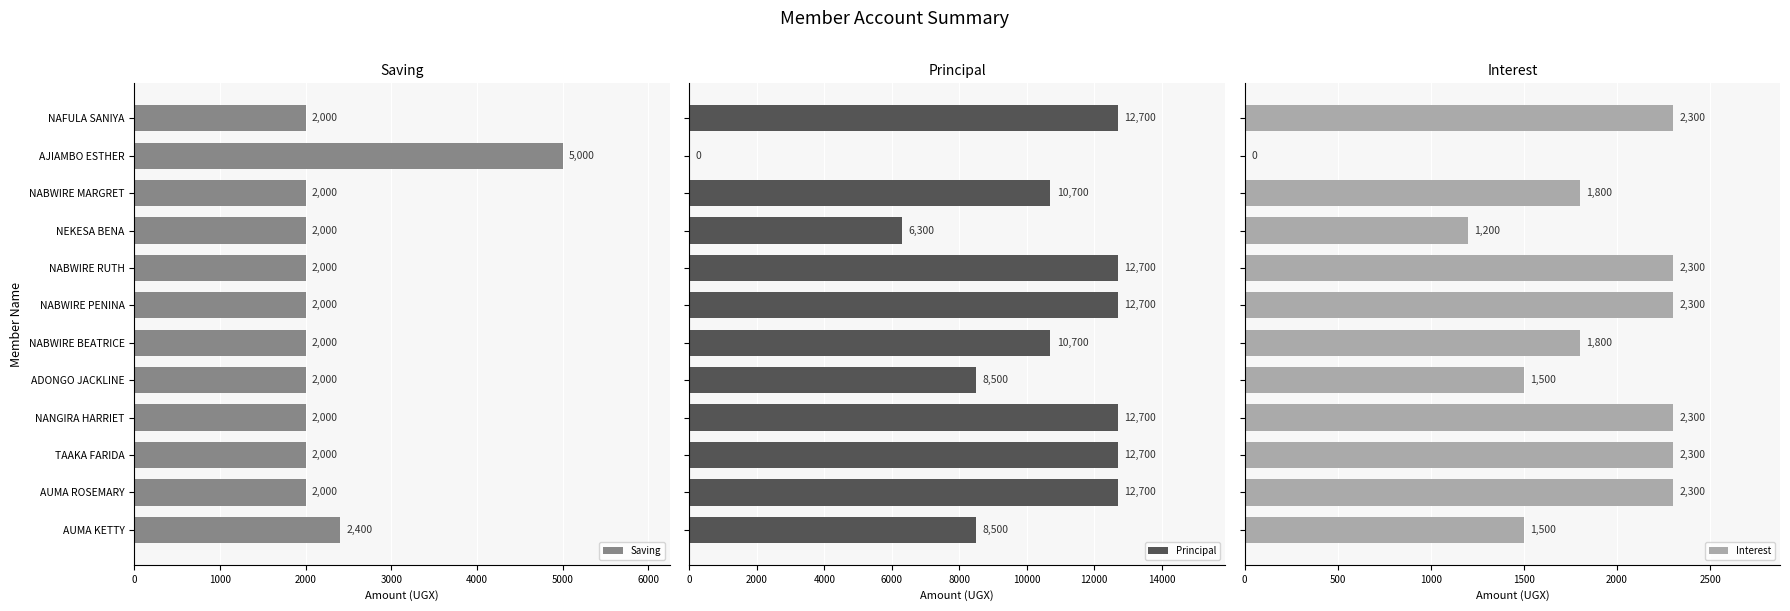

What is the average value of the Saving series?

2283